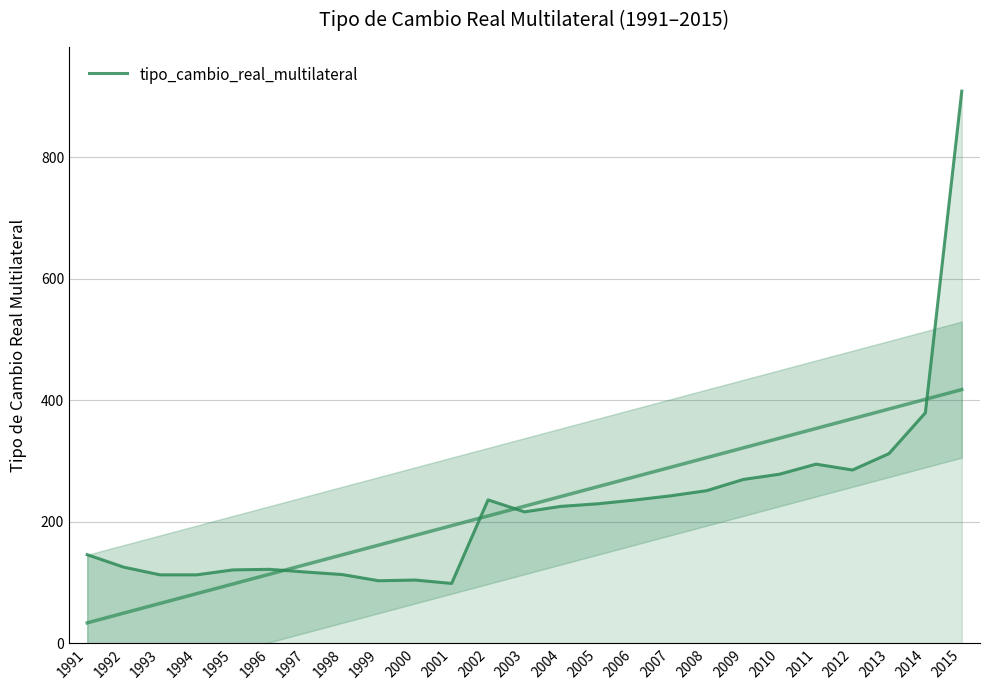

Does the chart display data point markers on the line(s)?

No